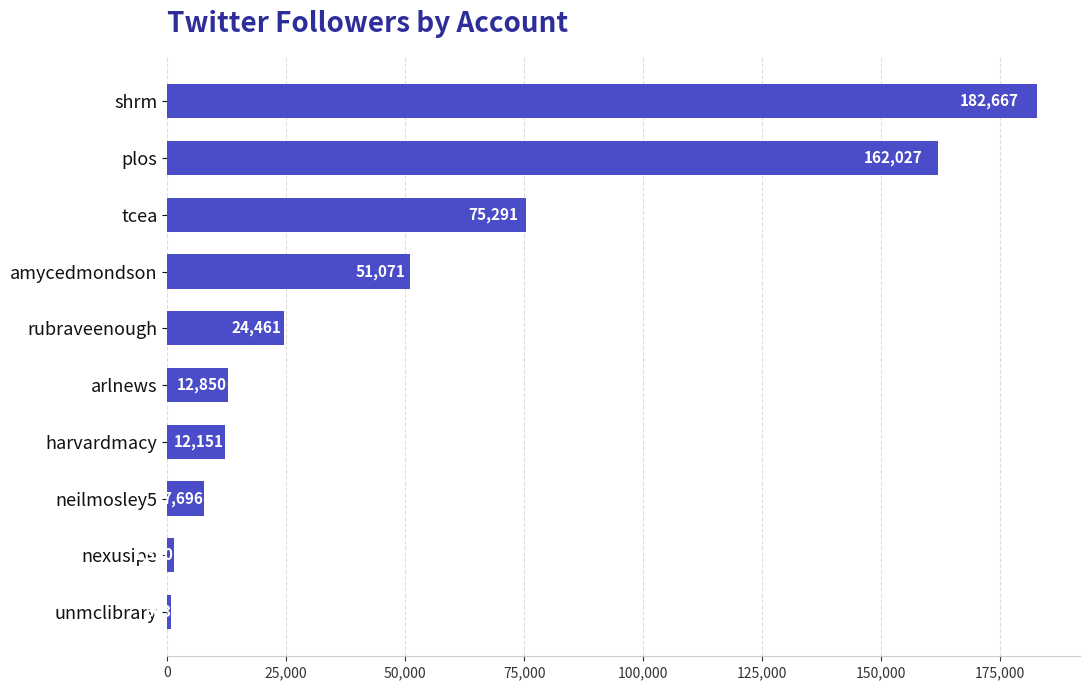

Reading top to bottom, what are all the values shown in this chart?

shrm=182667	plos=162027	tcea=75291	amycedmondson=51071	rubraveenough=24461	arlnews=12850	harvardmacy=12151	neilmosley5=7696	nexusipe=1380	unmclibrary=803